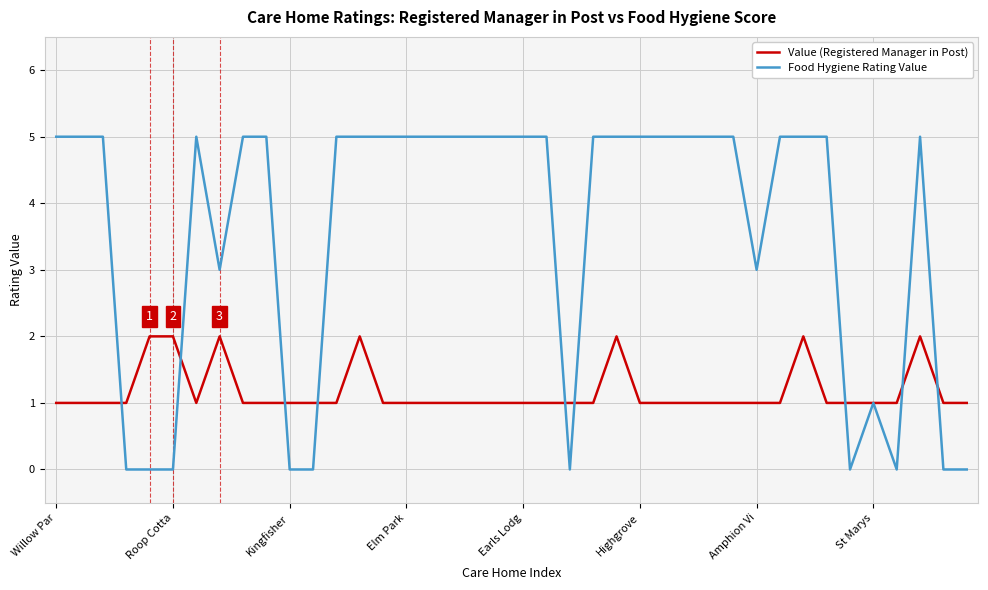

Rank the series by their maximum value, from lowest to highest.

Value (Registered Manager in Post), Food Hygiene Rating Value